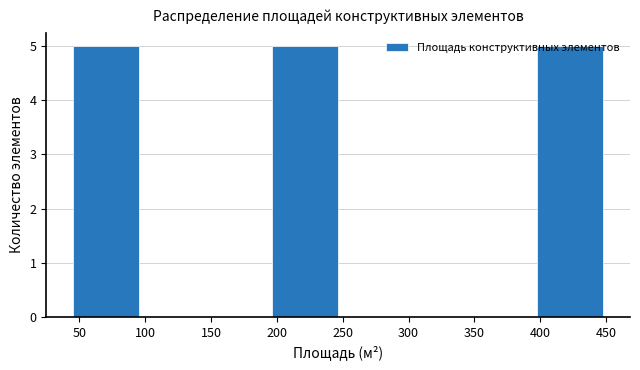

What is the height of the bar covering 45 to 95 on the x-axis? Neither the bar edges nor the heights are printed on the chart, so give them approximately, as read against the axes.

5